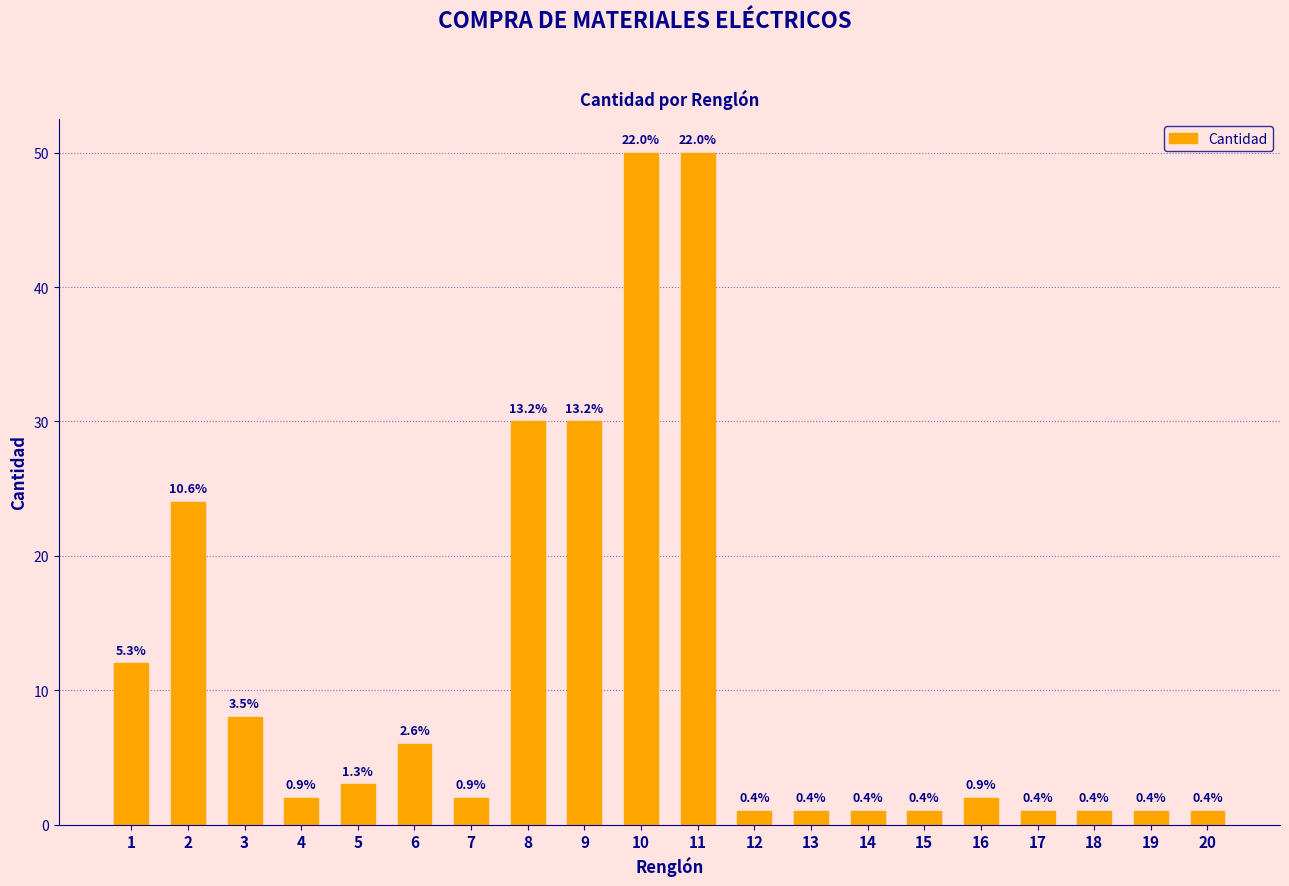

Where does the data first go above 2?

1